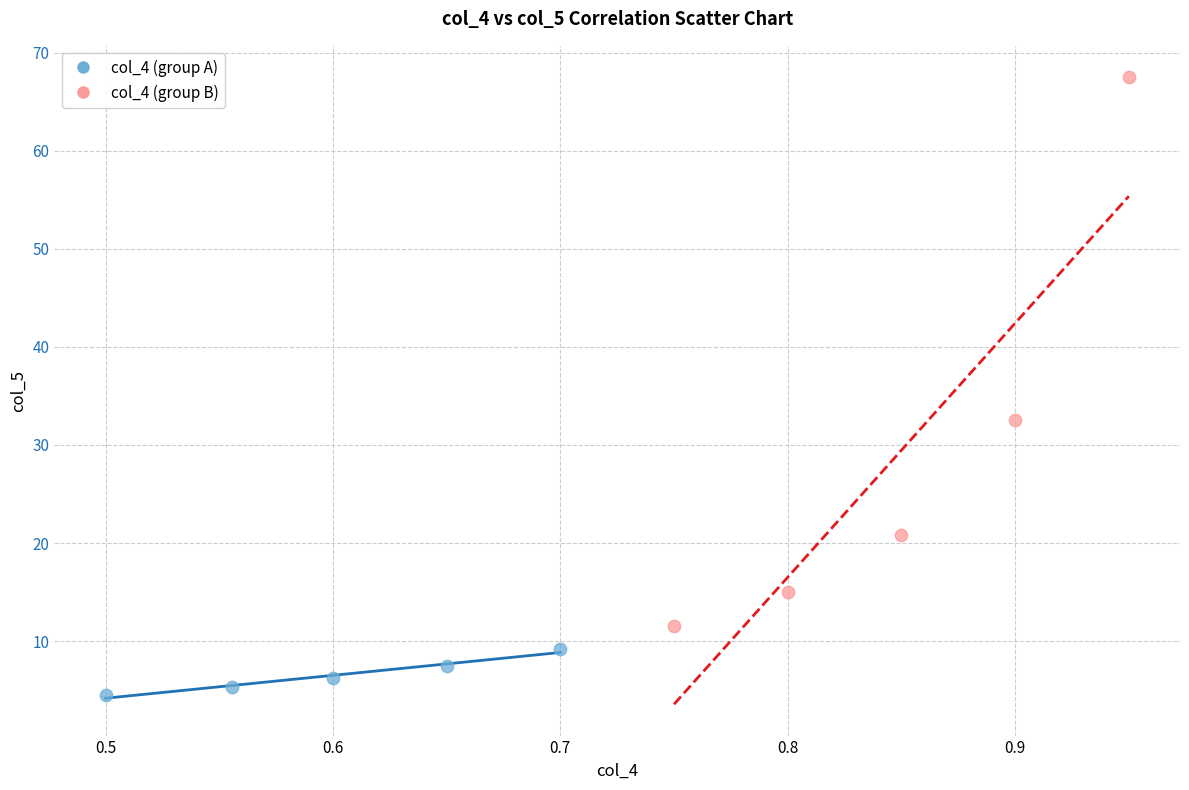

Which series has the largest Y range (max minus min)?

col_4 (group B)